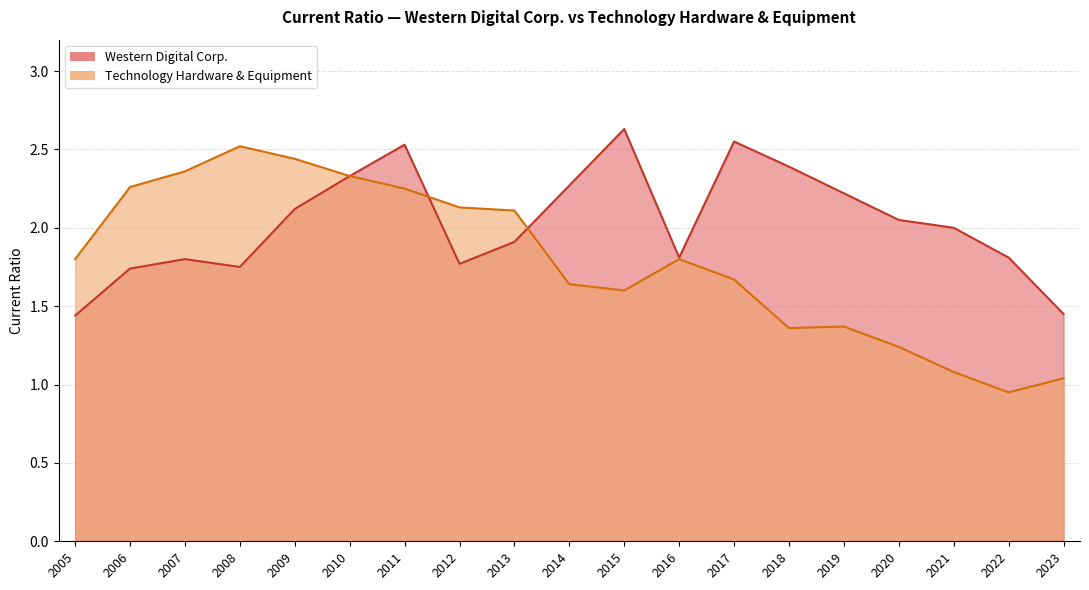

How many lines are shown in the chart?

2